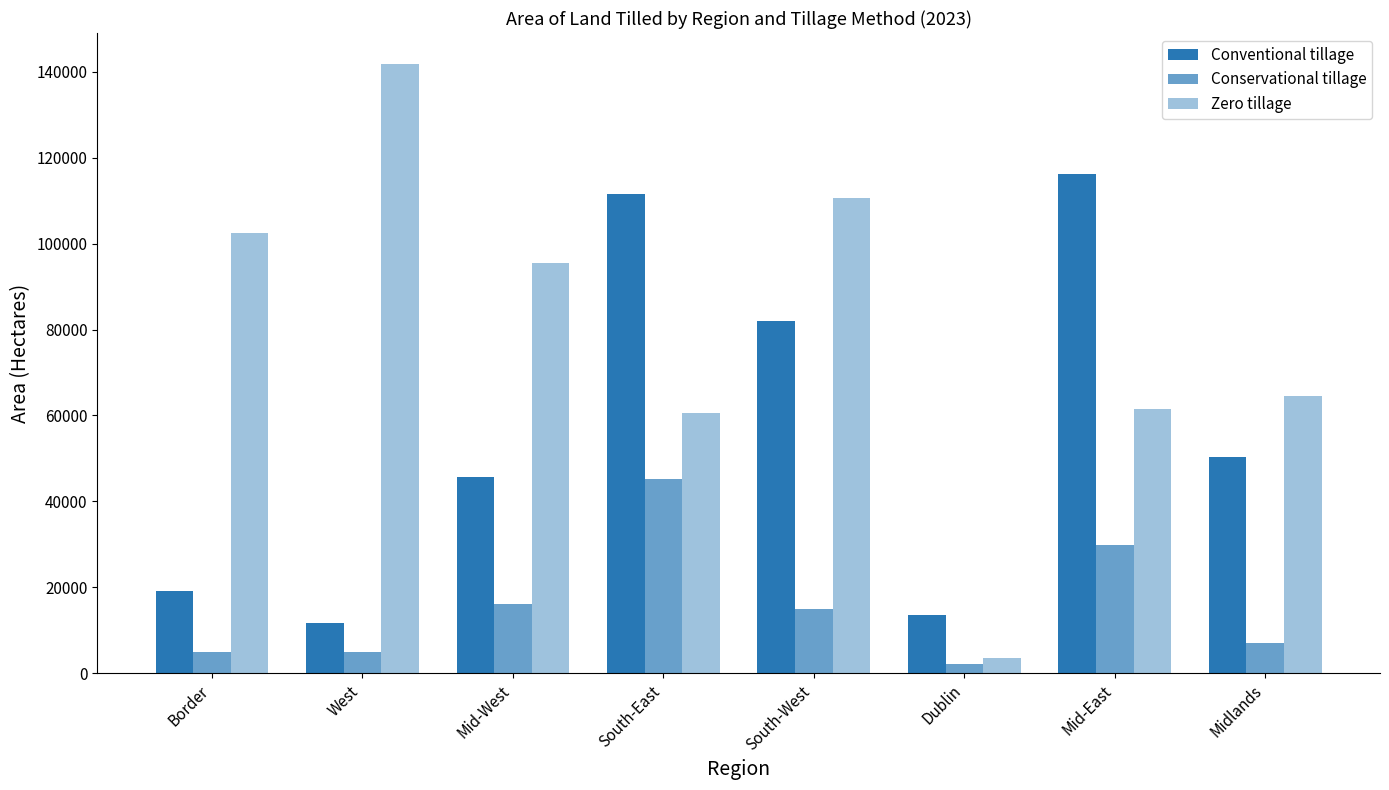

How many distinct data groups are displayed?

3